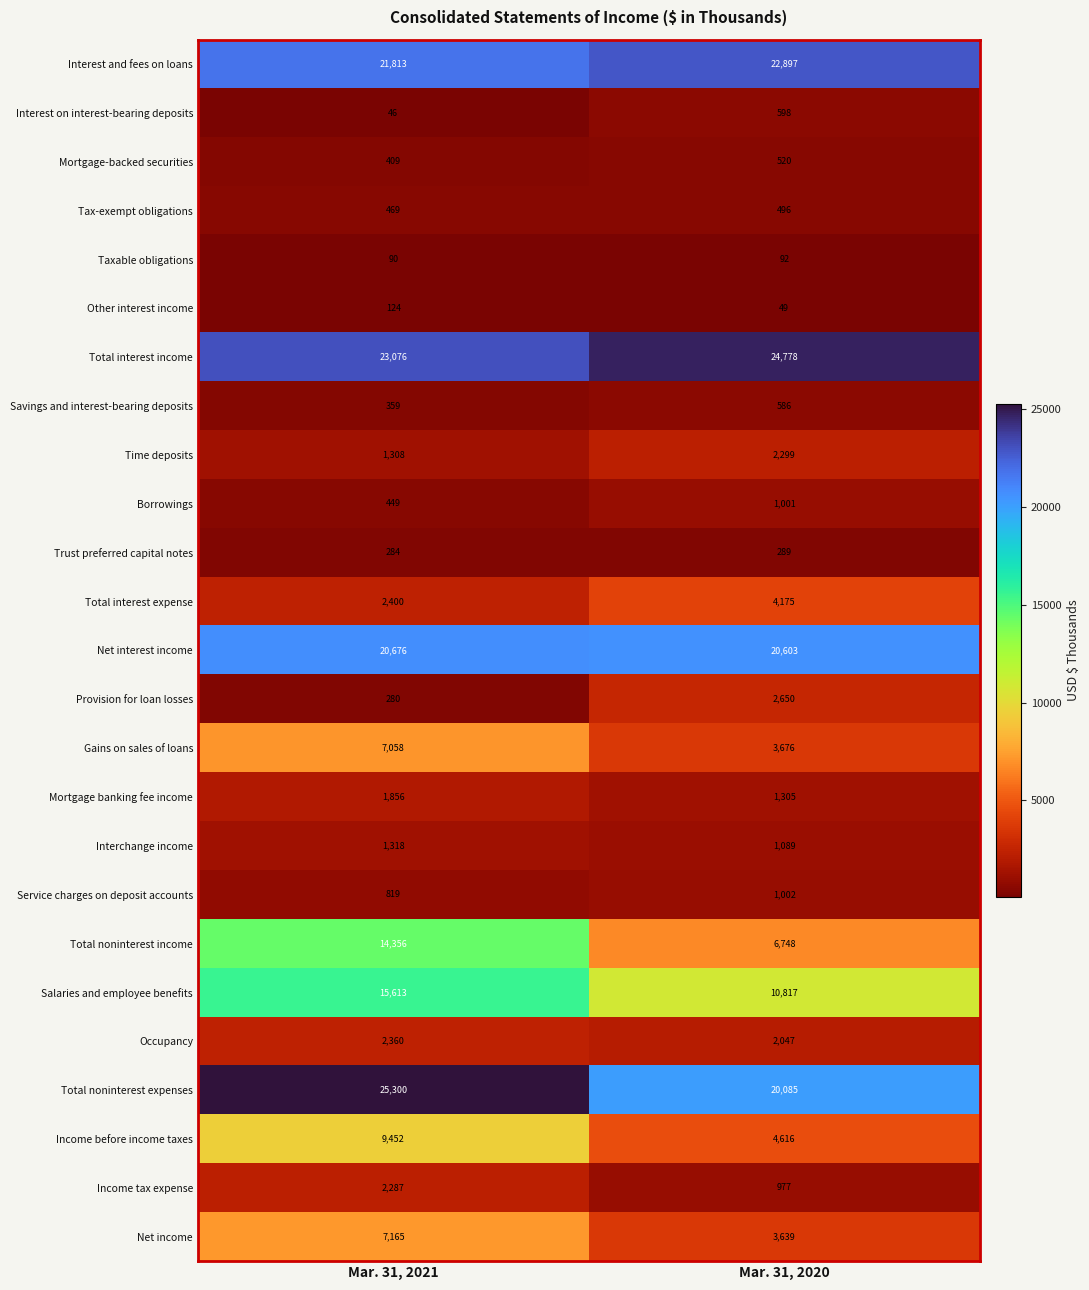

What is the highest value of the Interest on interest-bearing deposits series?

598